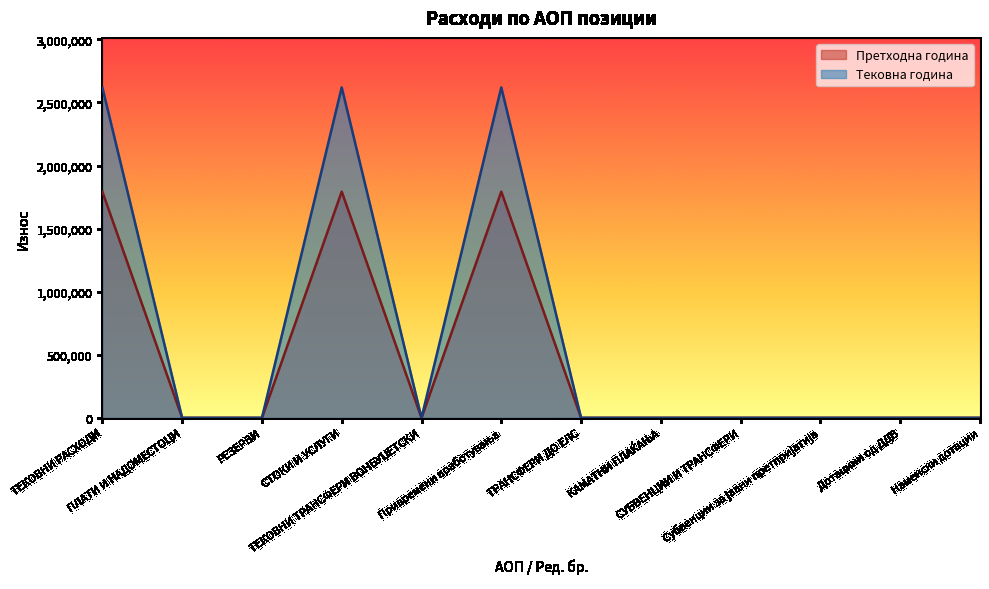

Rank the series by their maximum value, from highest to lowest.

Тековна година, Претходна година